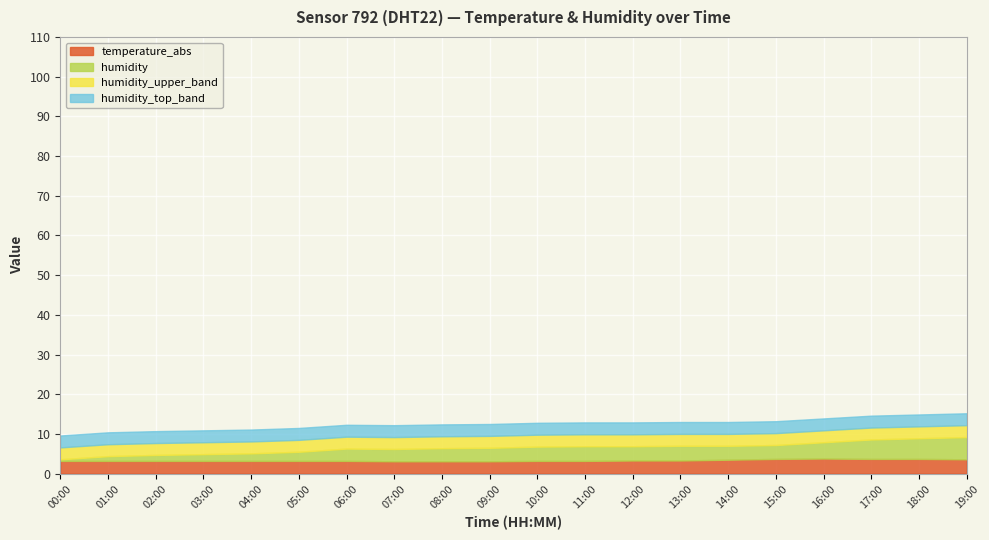

What is the average value of the temperature_abs series?

3.3